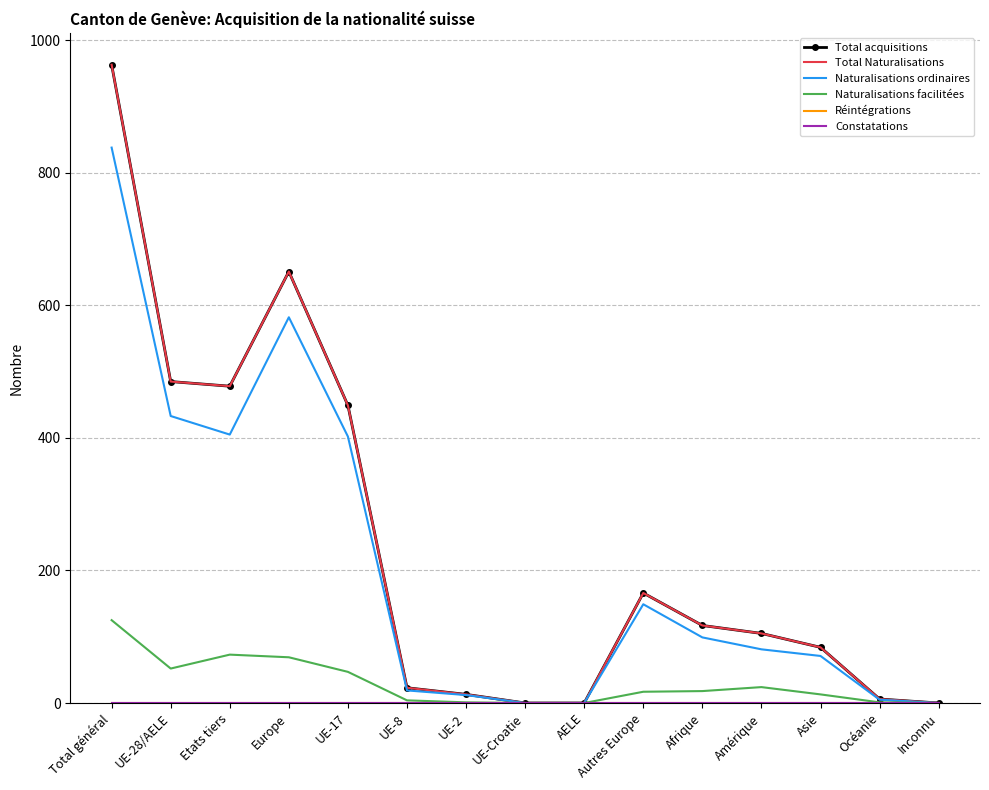

True or false: Constatations has more than 0 points higher than both neighbors.

False